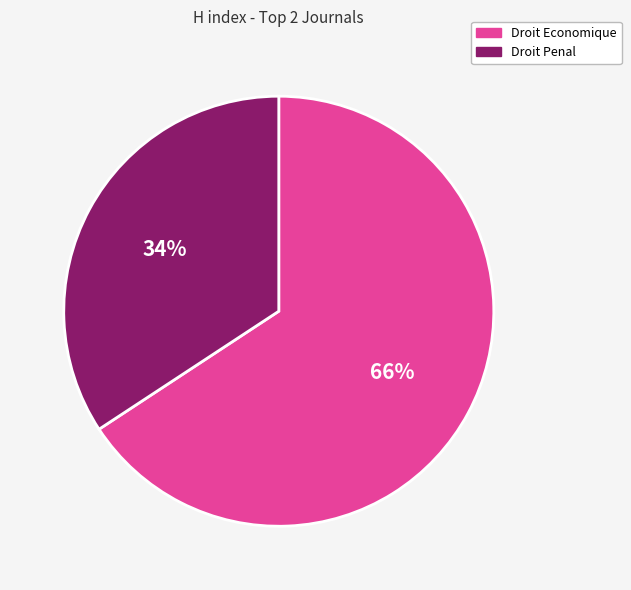

To the nearest percent, what is the difference between the largest and smallest slice percentages?

32%